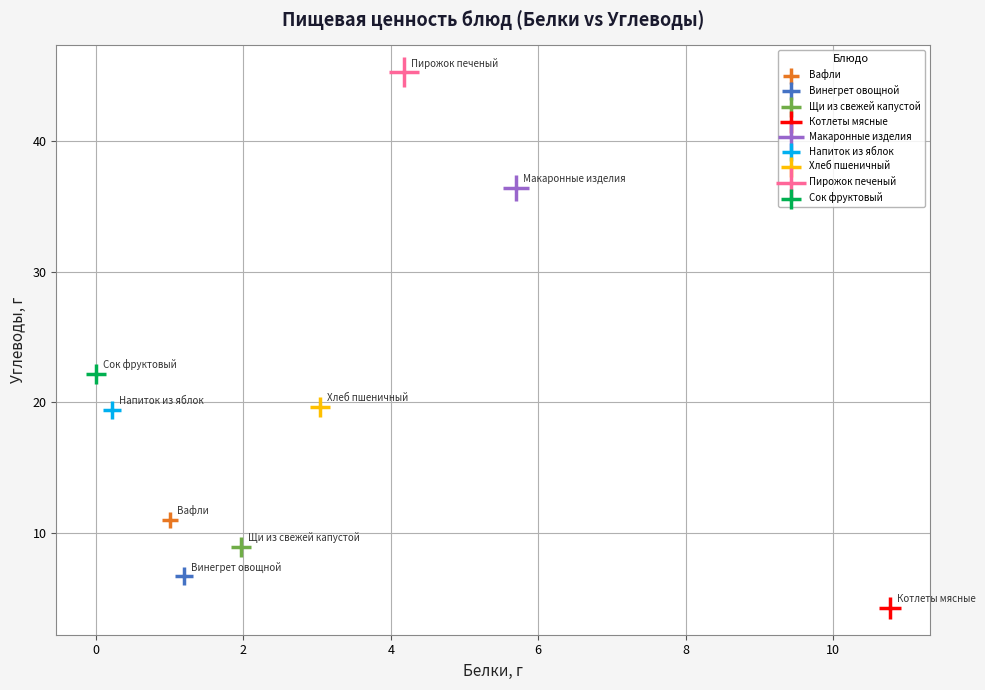

What are all the series names shown in the legend?

Вафли, Винегрет овощной, Щи из свежей капустой, Котлеты мясные, Макаронные изделия, Напиток из яблок, Хлеб пшеничный, Пирожок печеный, Сок фруктовый